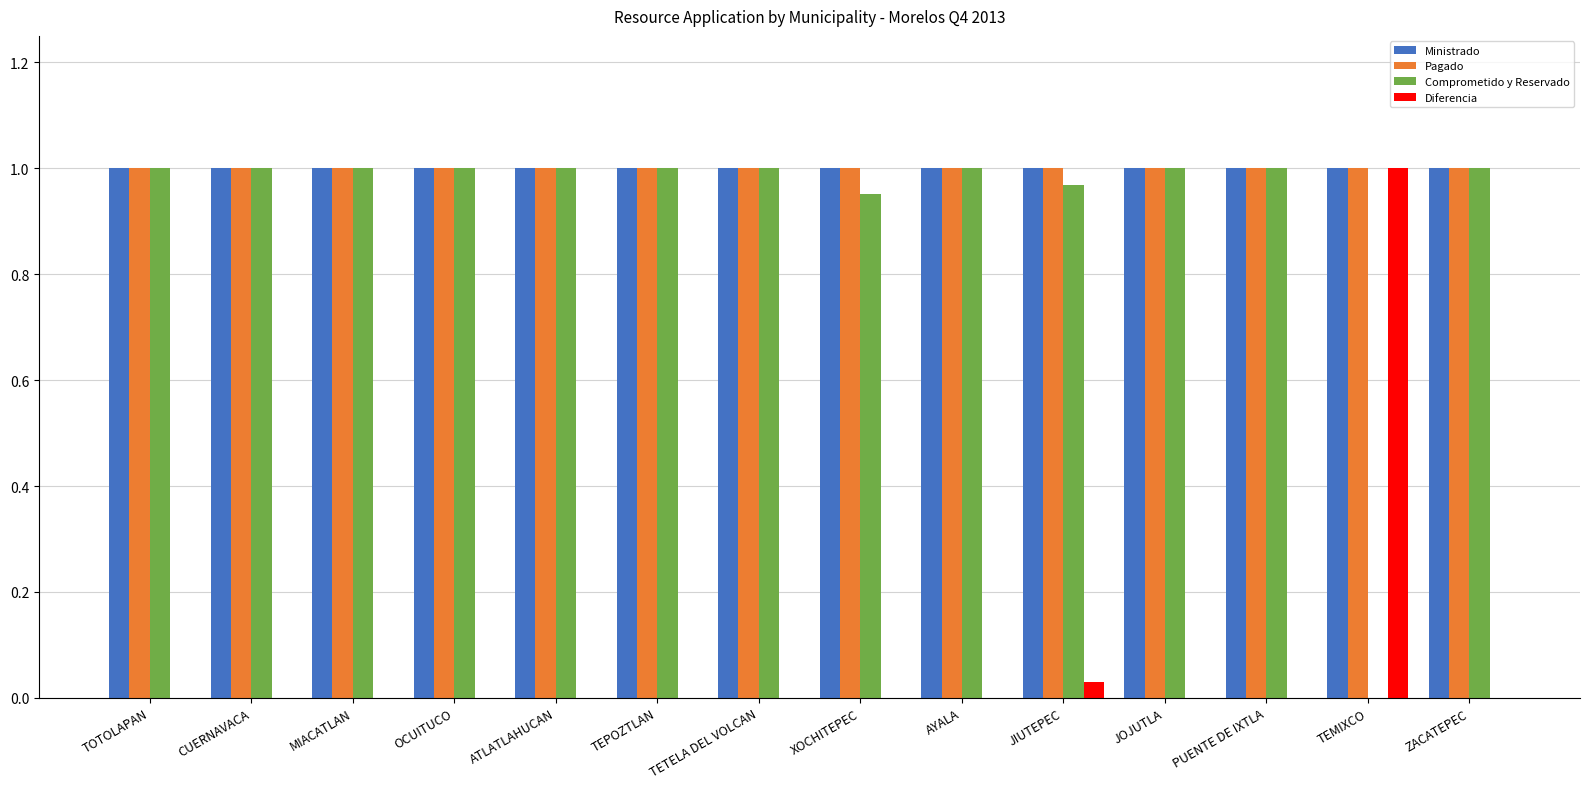

What is the sum of the Ministrado values at OCUITUCO and XOCHITEPEC?

2.0